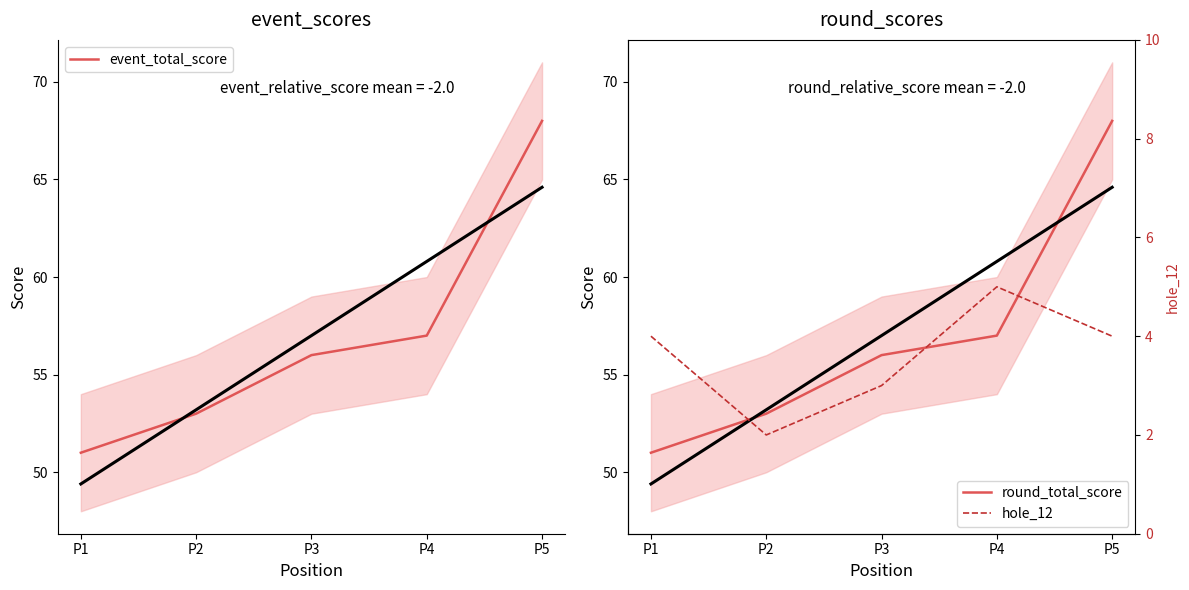

True or false: round_total_score and hole_12 intersect in this chart.

False